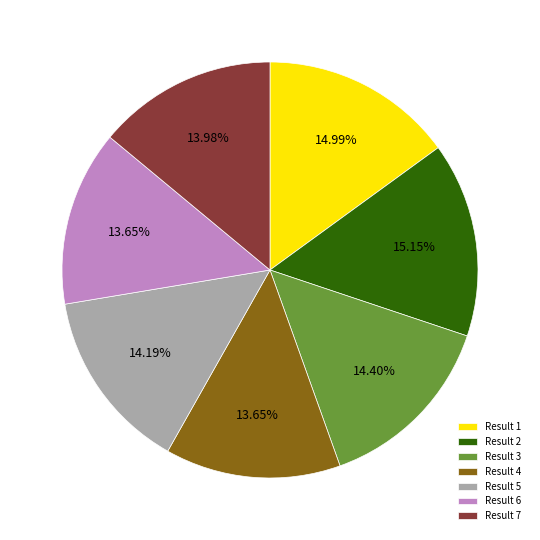

Do Result 3 and Result 6 together represent more than half of the pie?

No